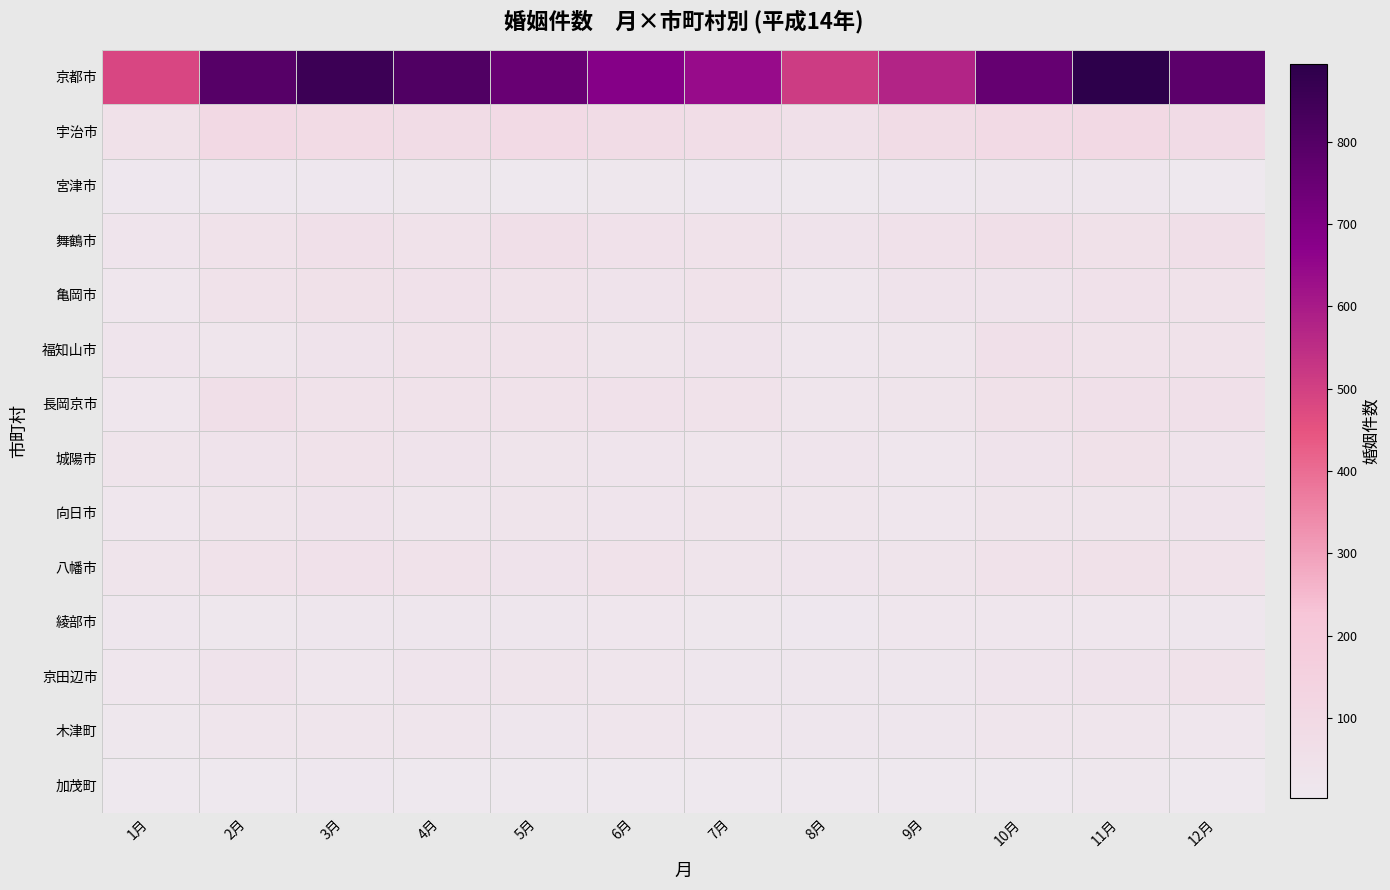

Which has a higher value, 10月 or 8月?

10月